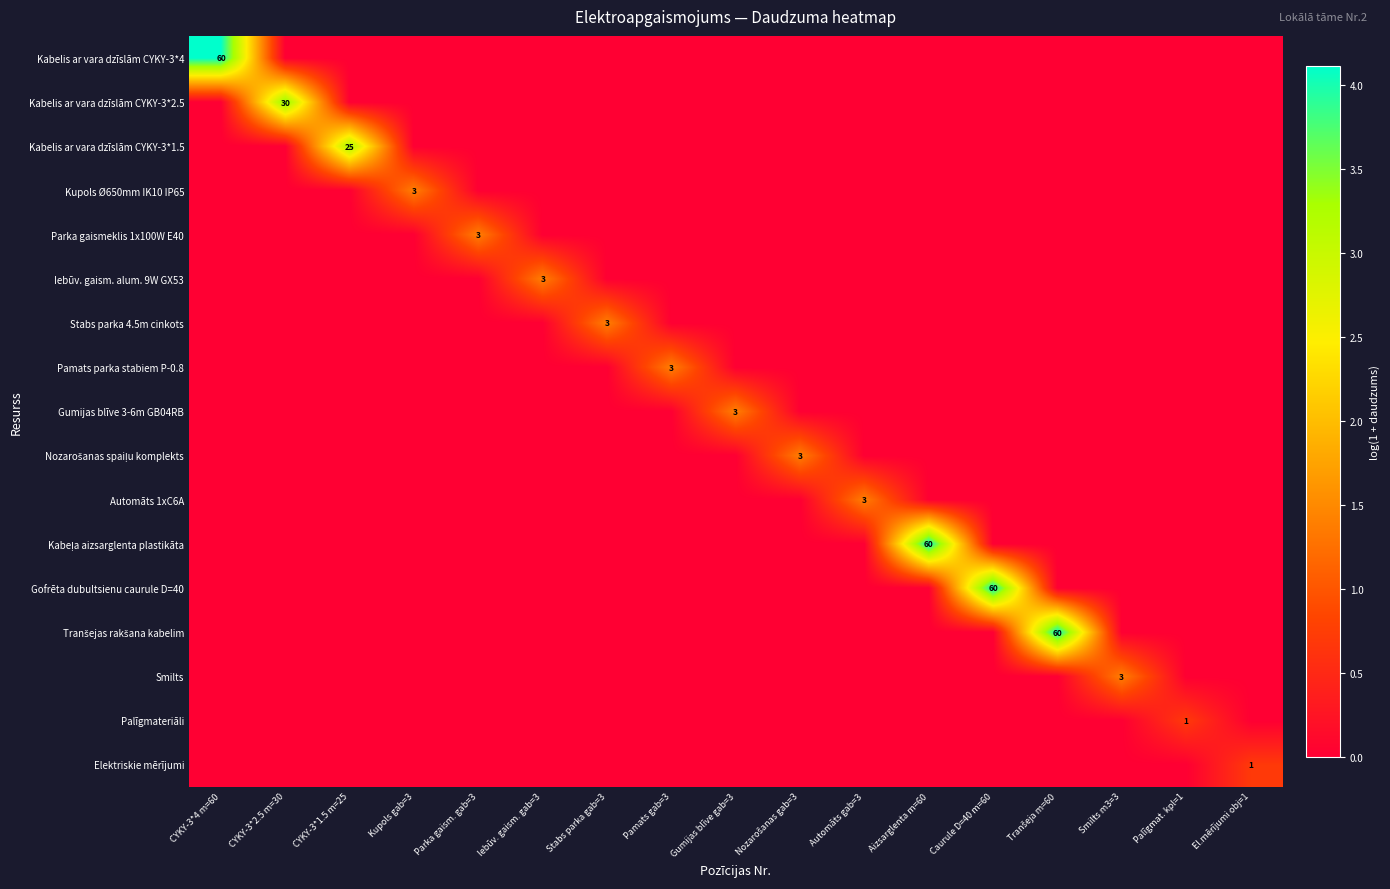

How many distinct data groups are displayed?

17